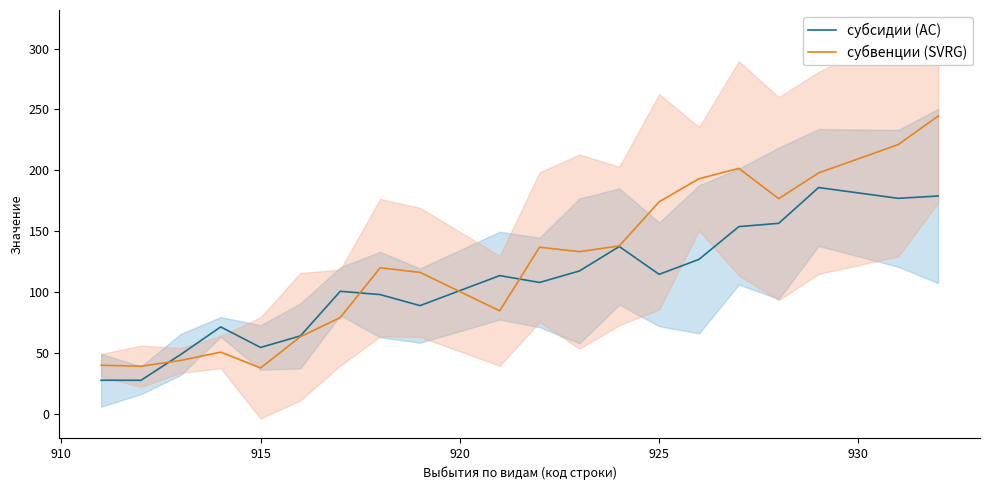

What is the lowest value of the субвенции (SVRG) series?

37.5